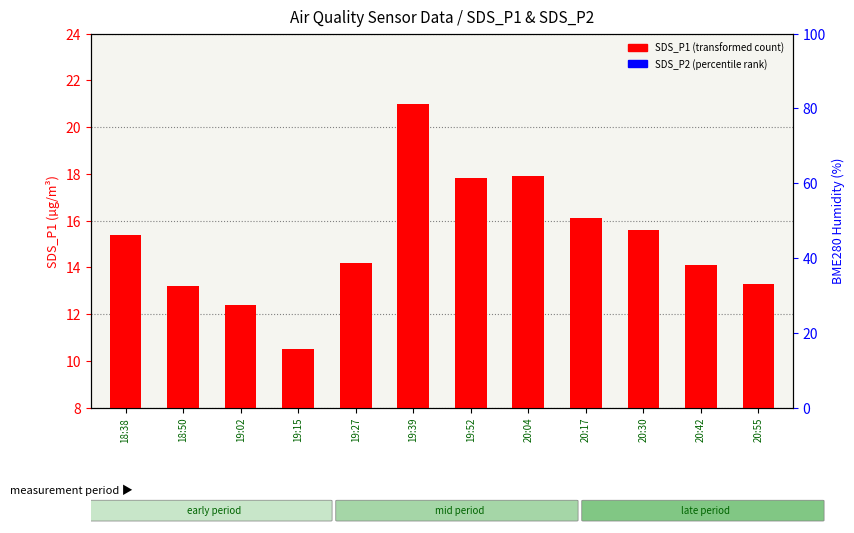

What value does the SDS_P1 (transformed count) series have at 18:50?

13.2